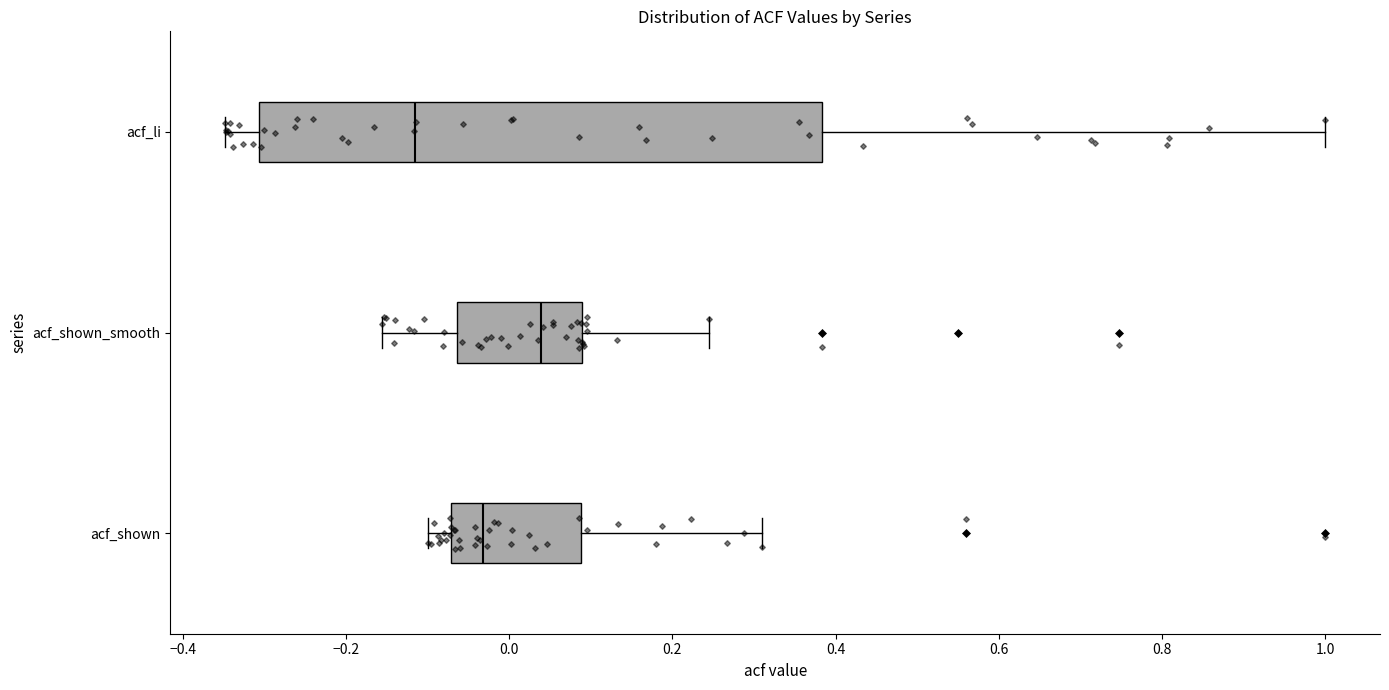

Which box is the widest, from its left edge to its right edge?

acf_li